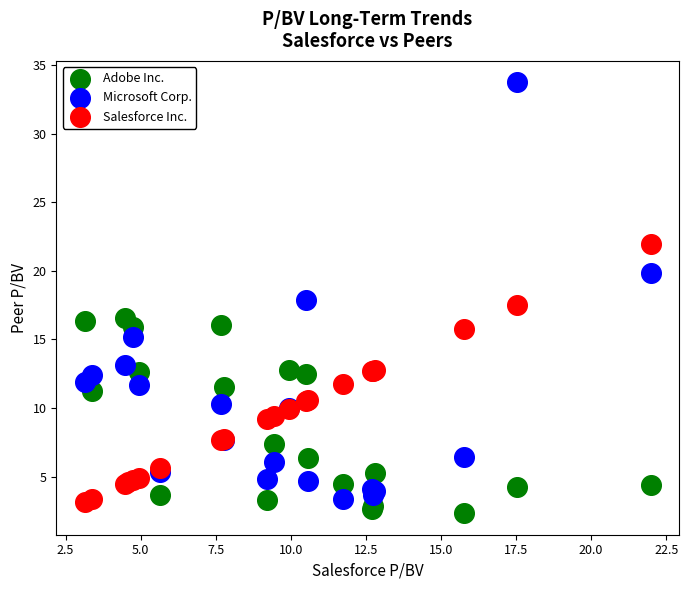

Which series contains the highest Y value?

Microsoft Corp.